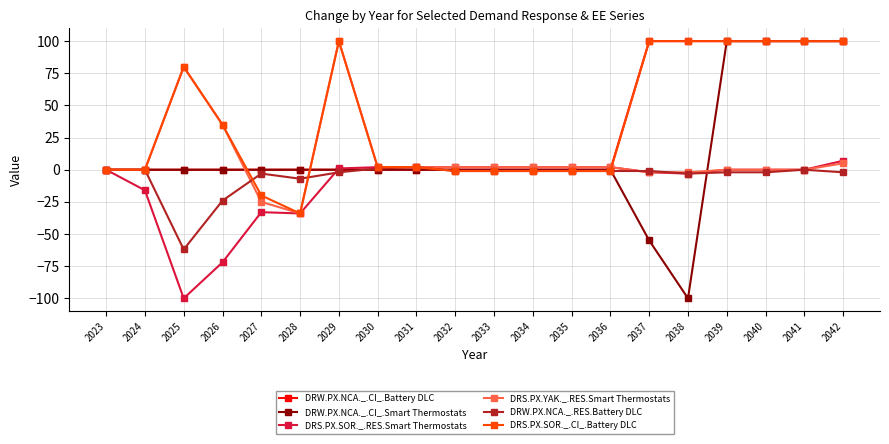

What is the minimum value for DRS.PX.SOR._.CI_.Battery DLC?

-34